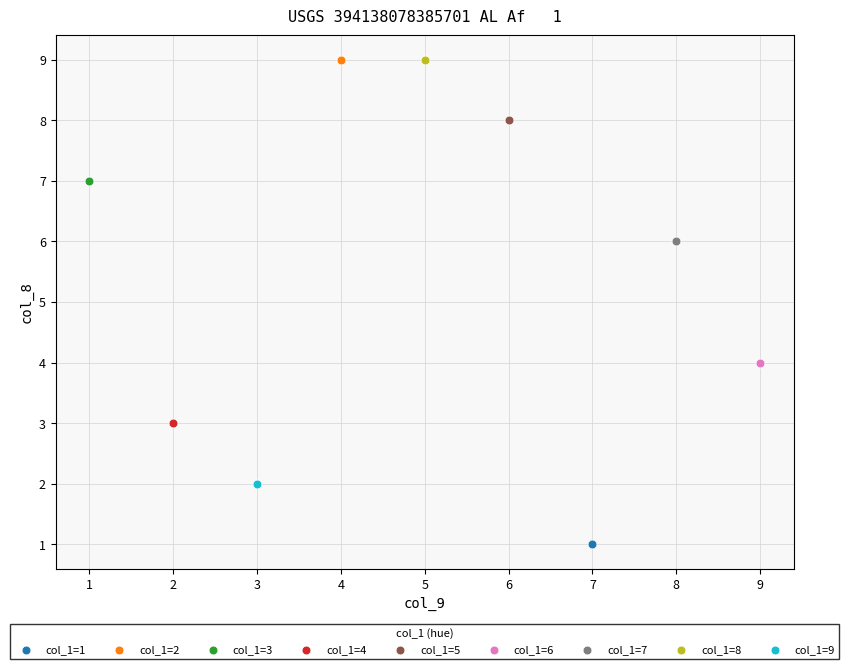

What are all the series names shown in the legend?

col_1=1, col_1=2, col_1=3, col_1=4, col_1=5, col_1=6, col_1=7, col_1=8, col_1=9